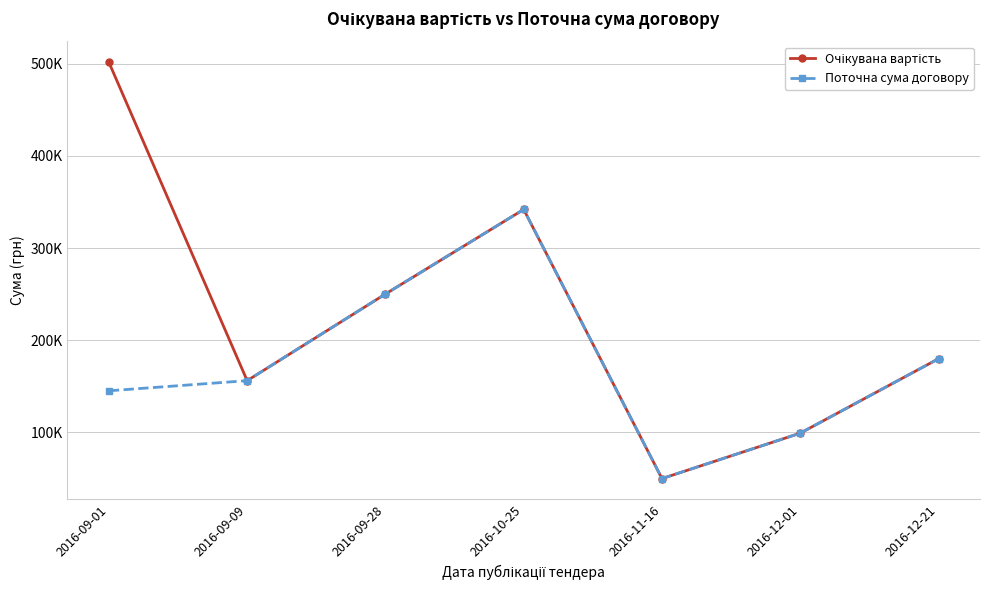

Between 2016-12-21 and 2016-09-01, which is larger?

2016-09-01